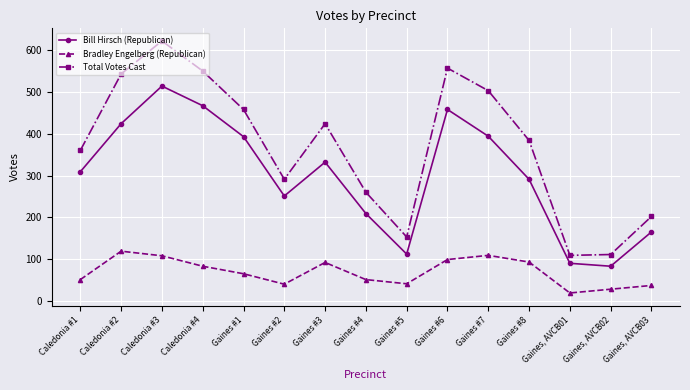

What value does the Bill Hirsch (Republican) series have at Caledonia #3, to the nearest 5?

515